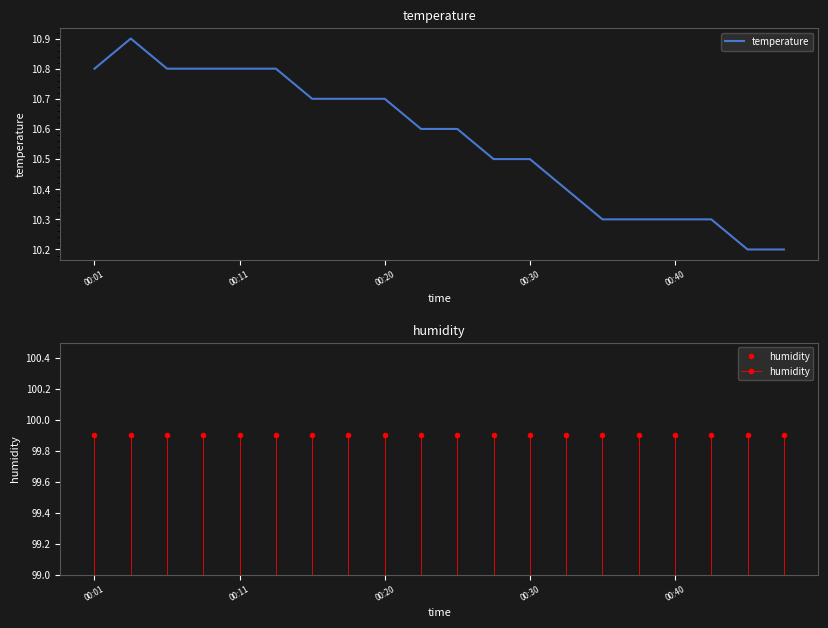

Reading right to left, what are all the values shown in this chart?

temperature: 10.2	10.2	10.3	10.3	10.3	10.3	10.4	10.5	10.5	10.6	10.6	10.7	10.7	10.7	10.8	10.8	10.8	10.8	10.9	10.8
humidity: 99.9	99.9	99.9	99.9	99.9	99.9	99.9	99.9	99.9	99.9	99.9	99.9	99.9	99.9	99.9	99.9	99.9	99.9	99.9	99.9